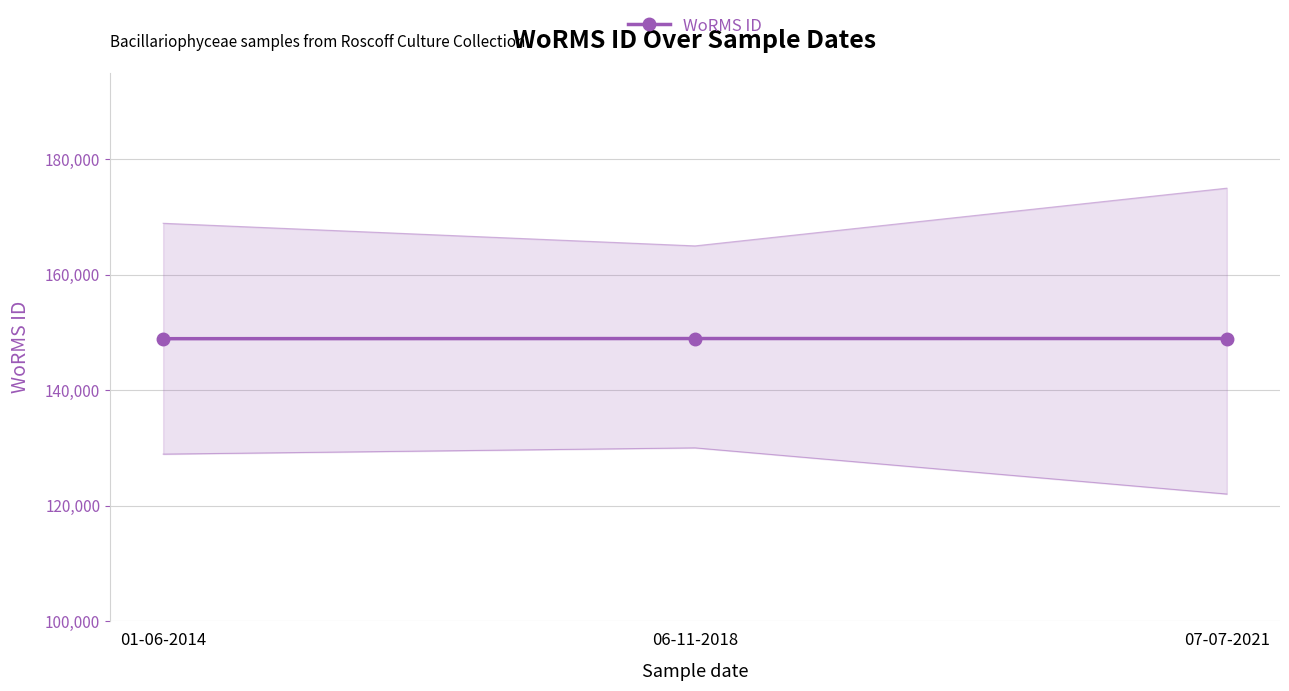

Approximately how many times larger is the value at 01-06-2014 compared to 06-11-2018?

1.0